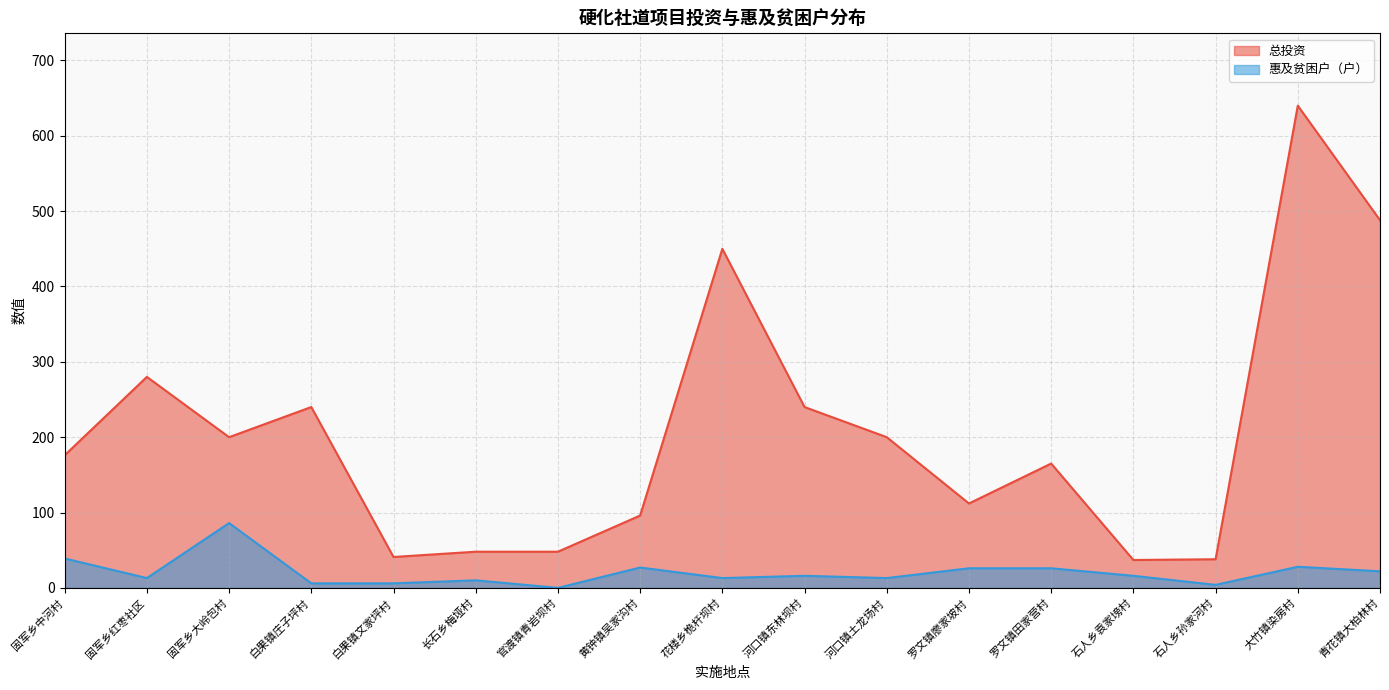

What position from the right is 石人乡袁家塝村?

4